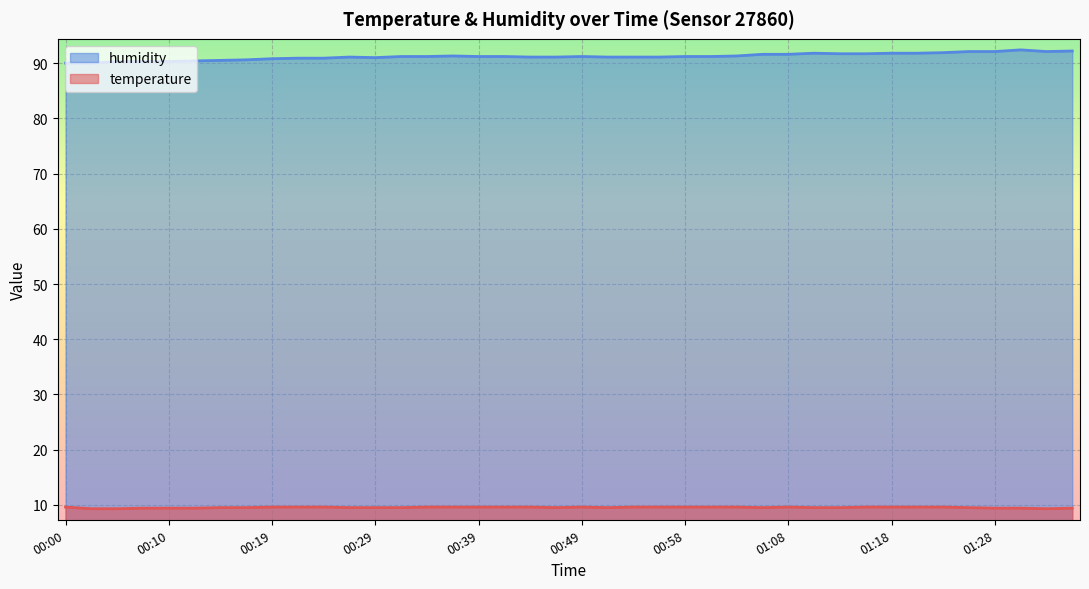

Rank the series by their maximum value, from lowest to highest.

temperature, humidity